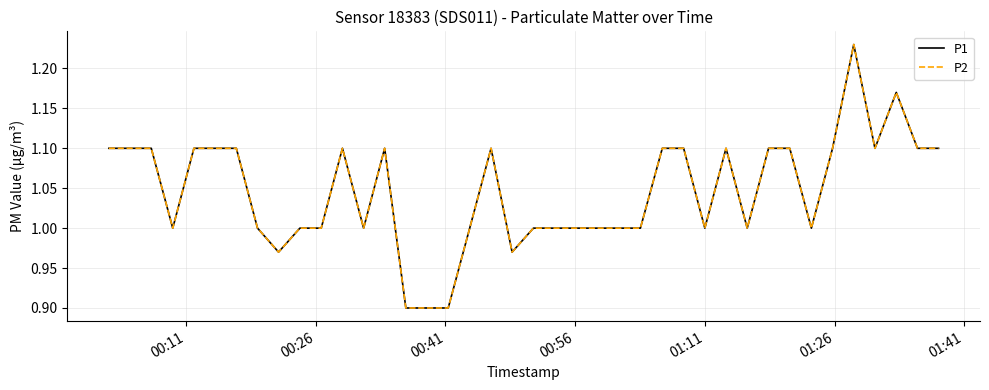

Does the chart display data point markers on the line(s)?

No